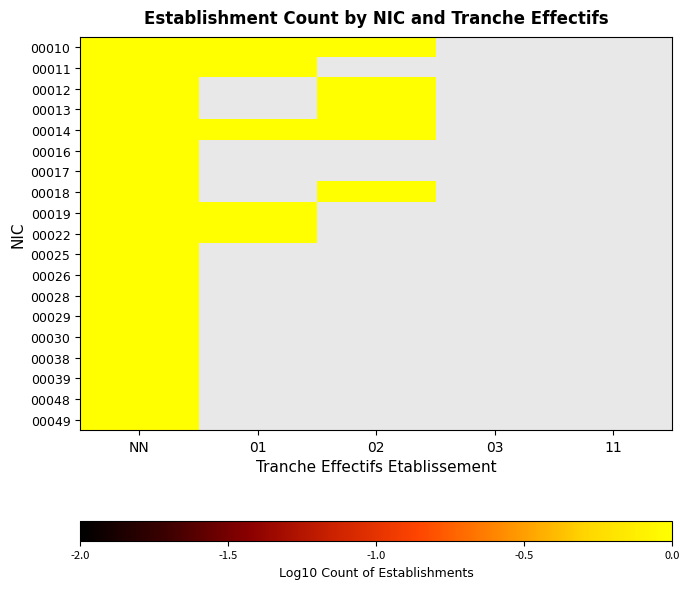

Rank the series by their average value, from lowest to highest.

00010, 00011, 00012, 00013, 00014, 00016, 00017, 00018, 00019, 00022, 00025, 00026, 00028, 00029, 00030, 00038, 00039, 00048, 00049